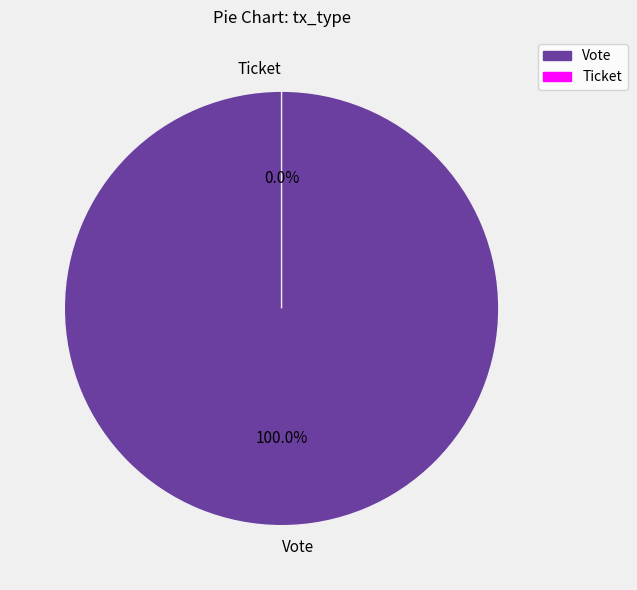

How many segments does this pie chart have?

2